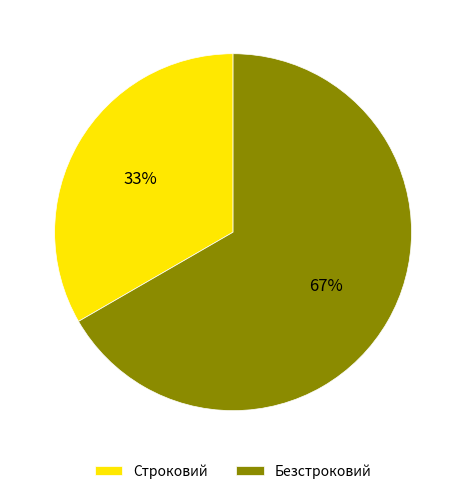

Approximately how many times larger is the value at Безстроковий compared to Строковий?

2.0